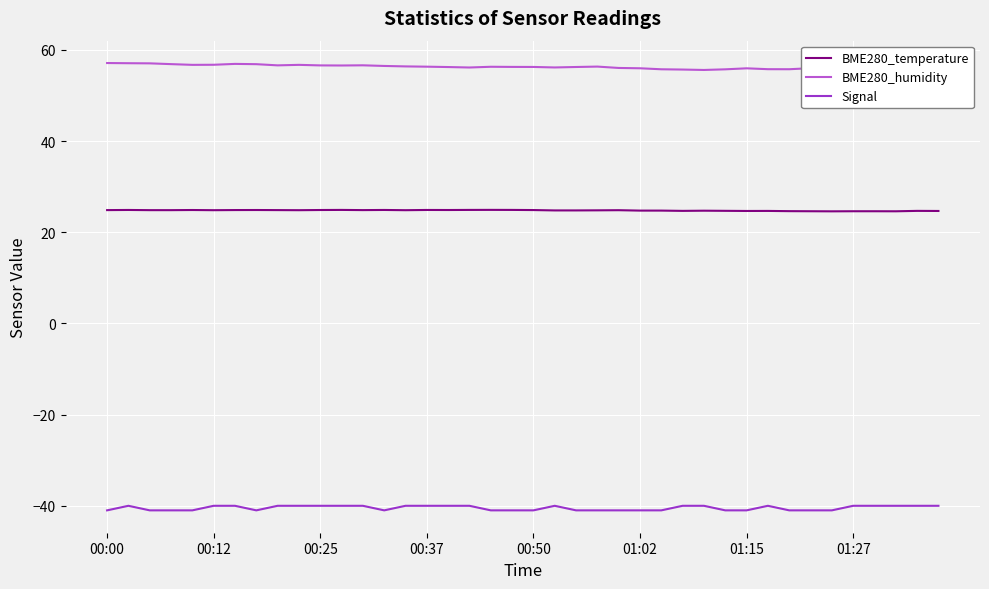

What is the minimum value for BME280_temperature?

24.6